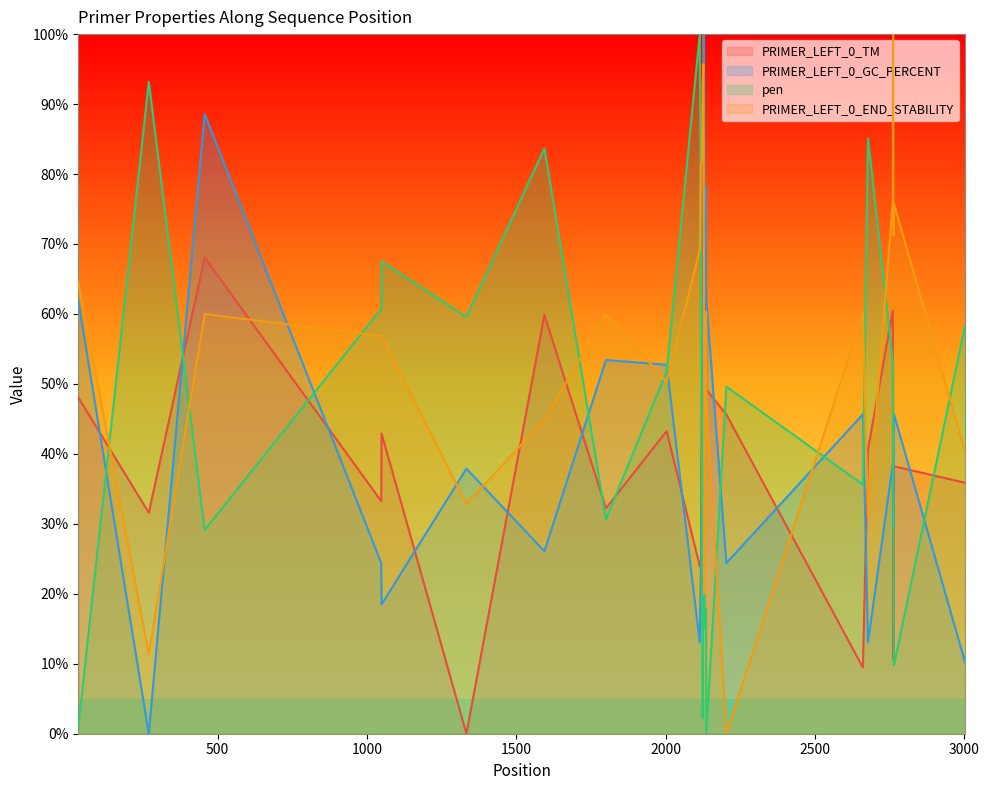

Does the chart have visible grid lines?

No